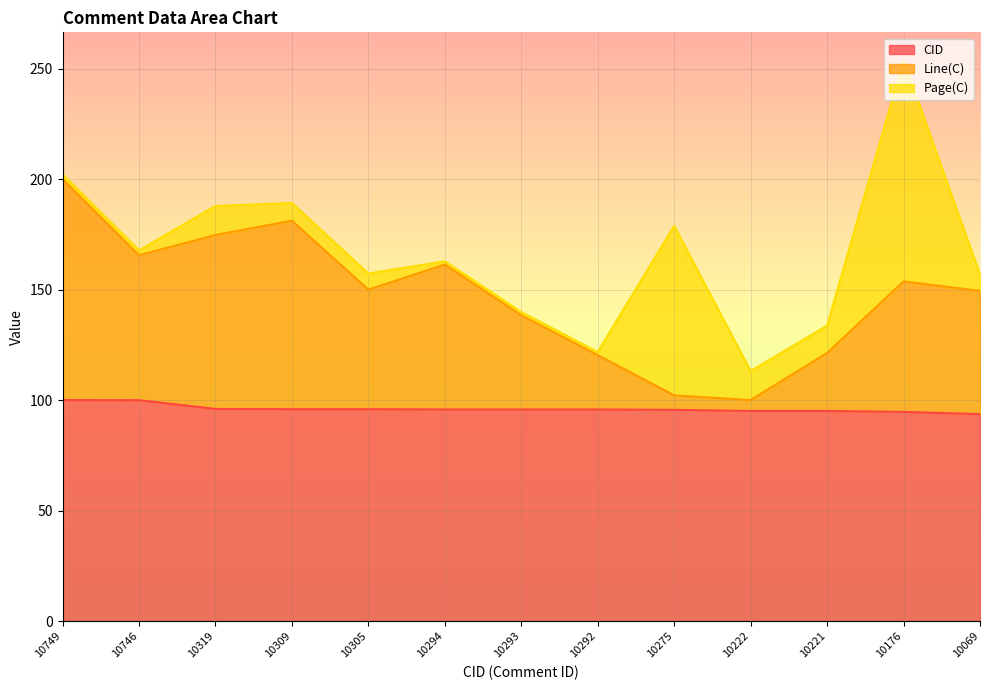

What is the difference between the Line(C) values at 10305 and 10746?

15.6